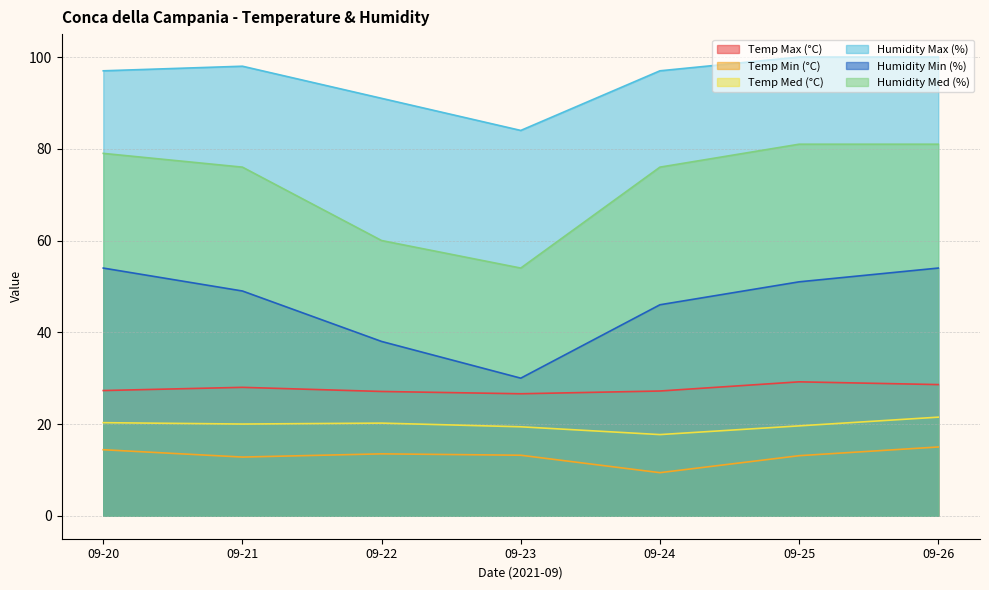

How many series are shown in this chart?

6